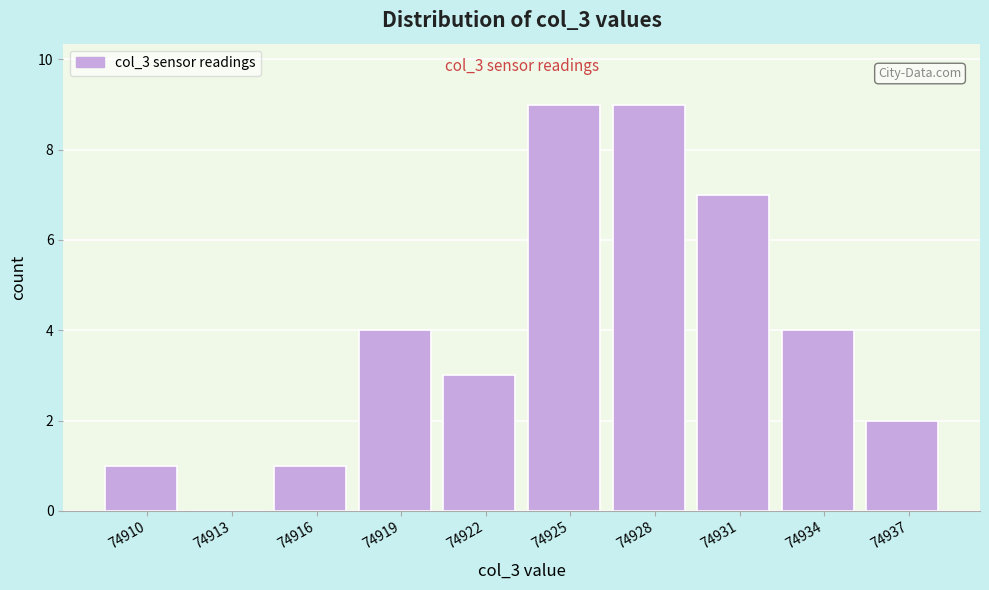

Reading left to right, list all the values displayed in this chart.

74910=1	74913=0	74916=1	74919=4	74922=3	74925=9	74928=9	74931=7	74934=4	74937=2